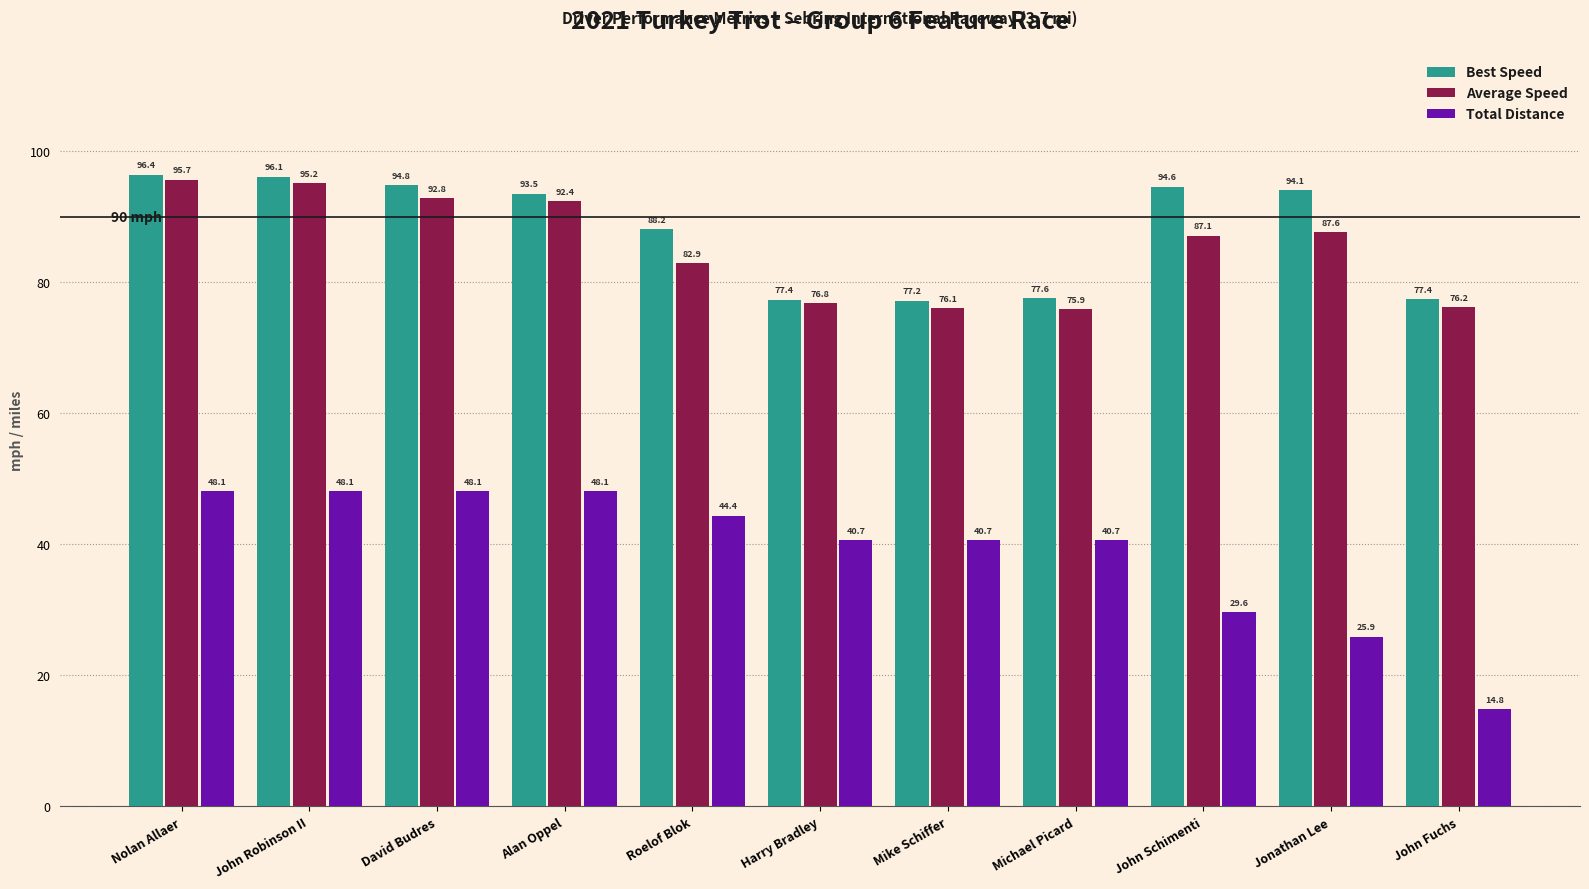

Where is Best Speed nearest to the value 86?

Roelof Blok